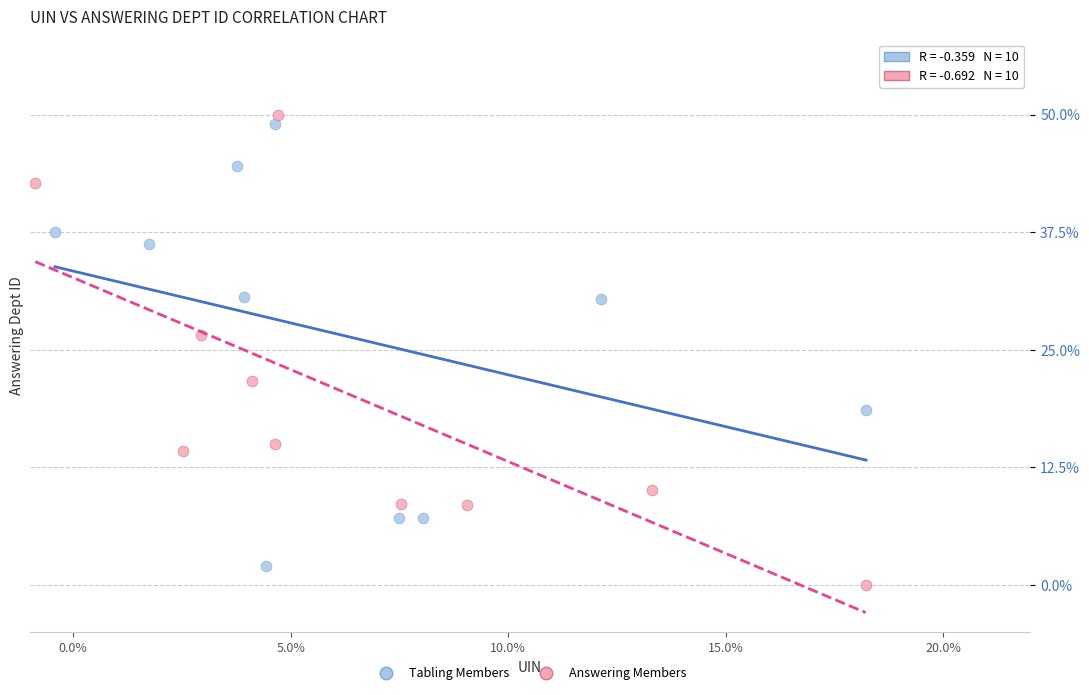

Which series has the largest Y range (max minus min)?

Answering Members